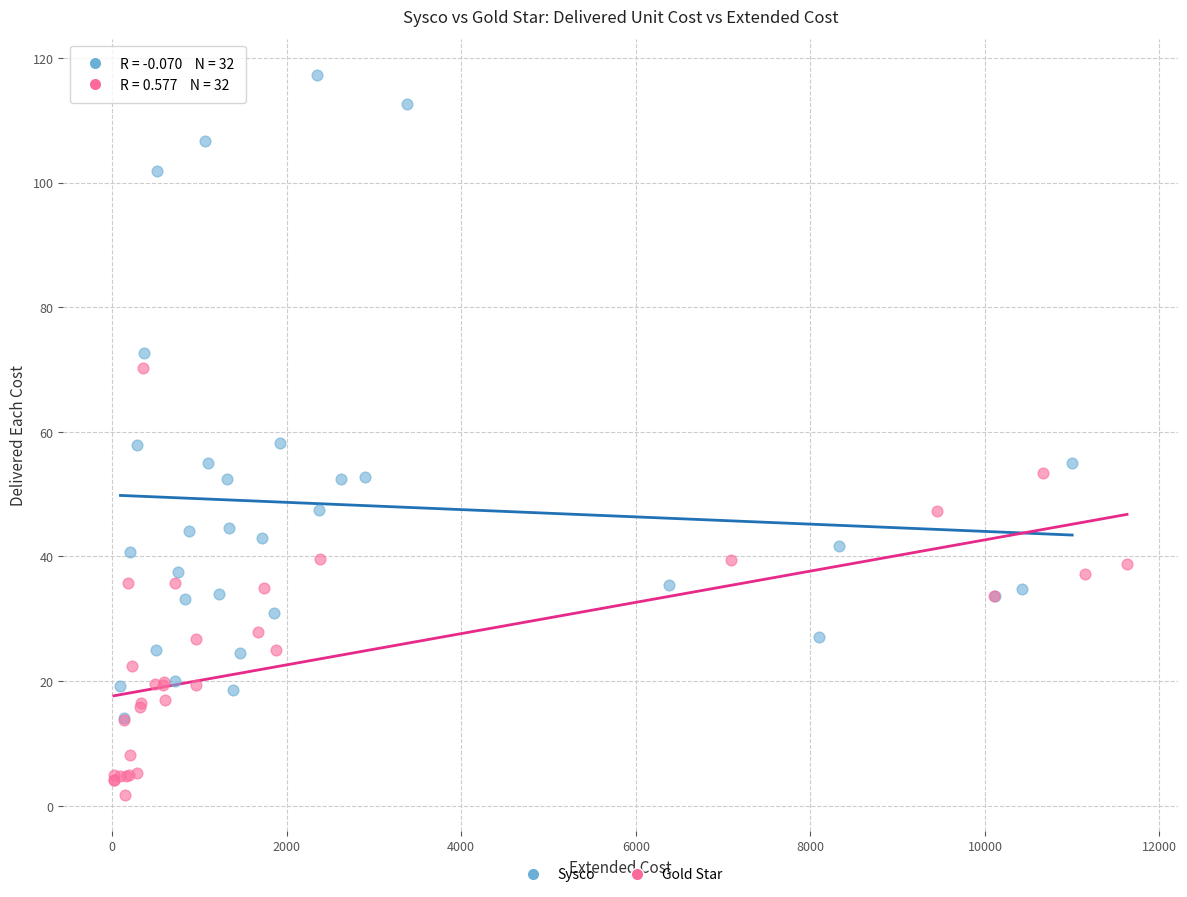

Which series contains the highest Y value?

Sysco